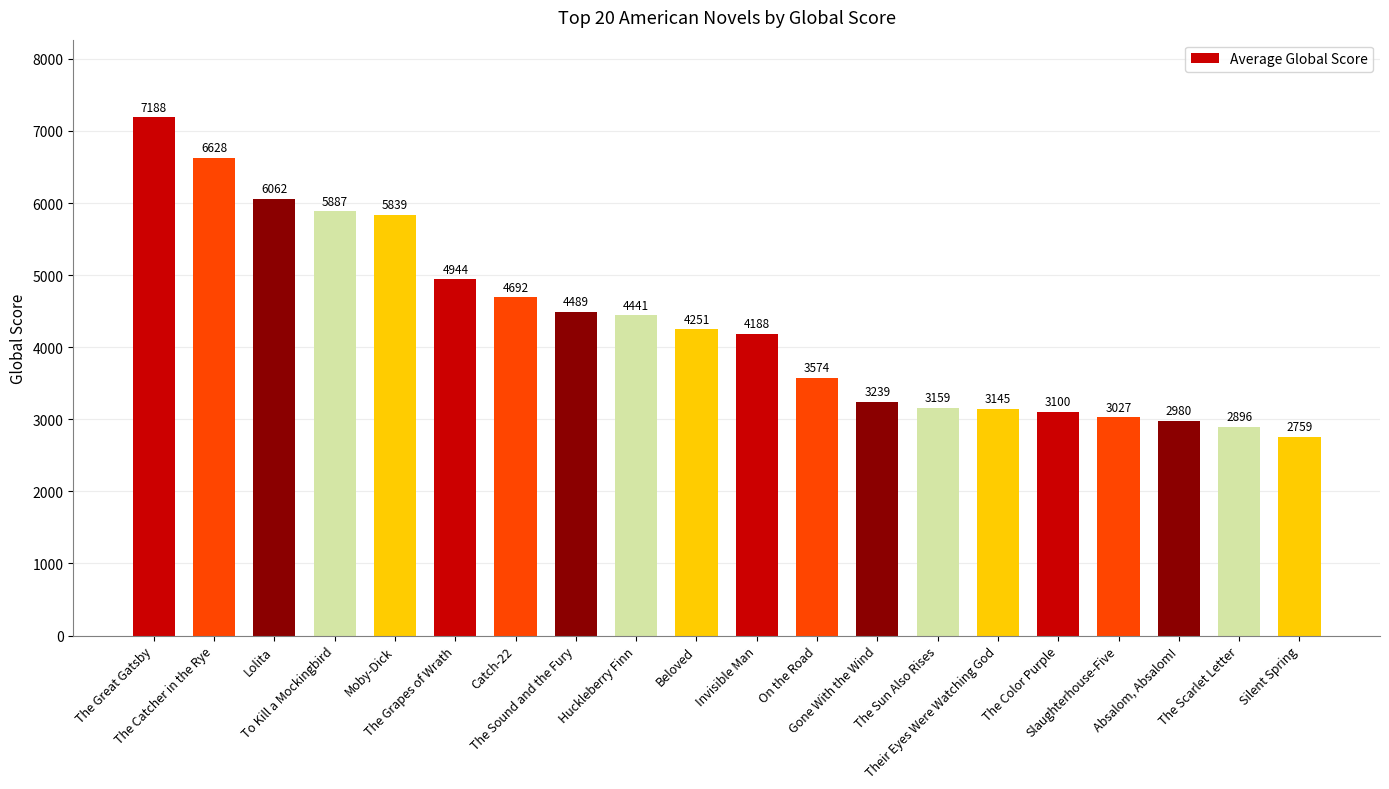

Count the number of data series in this chart.

1